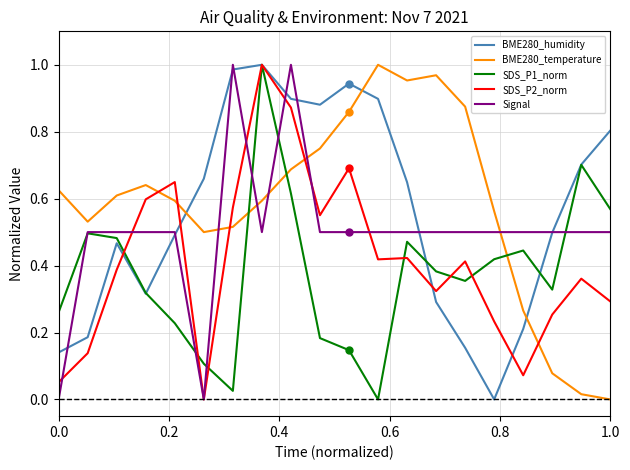

Count the number of data series in this chart.

5